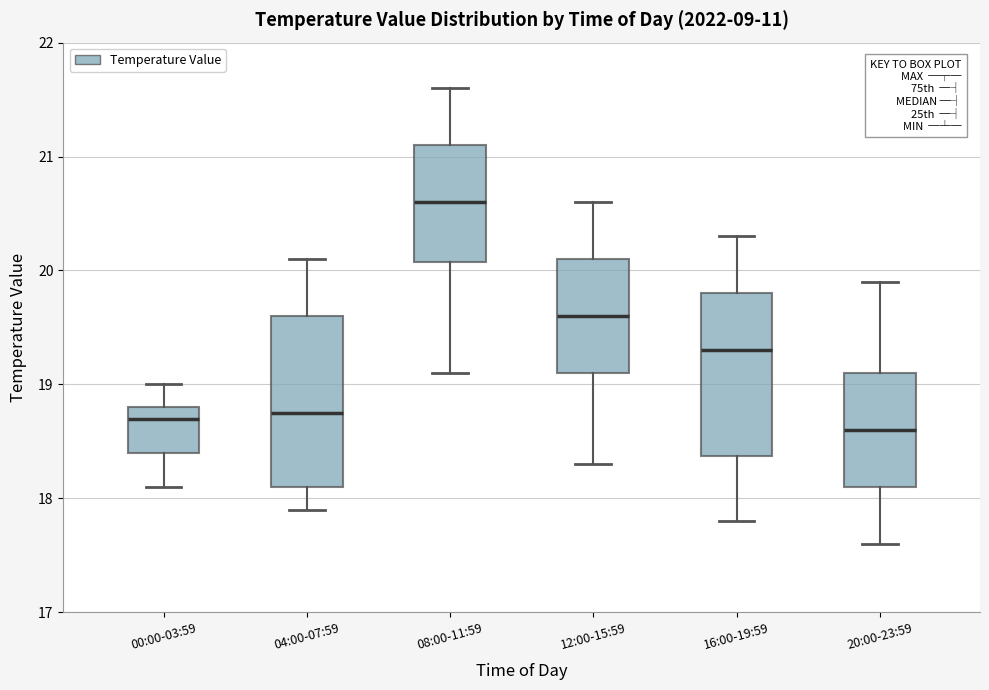

Reading left to right, read every box against the y-axis: the position of its median line, the range the box covers, and the ends of its whiskers. The values are not printed on the chart, so give them approximately, as read against the axis.

00:00-03:59: median 18.7, box 18.4 to 18.8, whiskers 18.1 to 19.0
04:00-07:59: median 18.8, box 18.1 to 19.6, whiskers 17.9 to 20.1
08:00-11:59: median 20.6, box 20.1 to 21.1, whiskers 19.1 to 21.6
12:00-15:59: median 19.6, box 19.1 to 20.1, whiskers 18.3 to 20.6
16:00-19:59: median 19.3, box 18.4 to 19.8, whiskers 17.8 to 20.3
20:00-23:59: median 18.6, box 18.1 to 19.1, whiskers 17.6 to 19.9